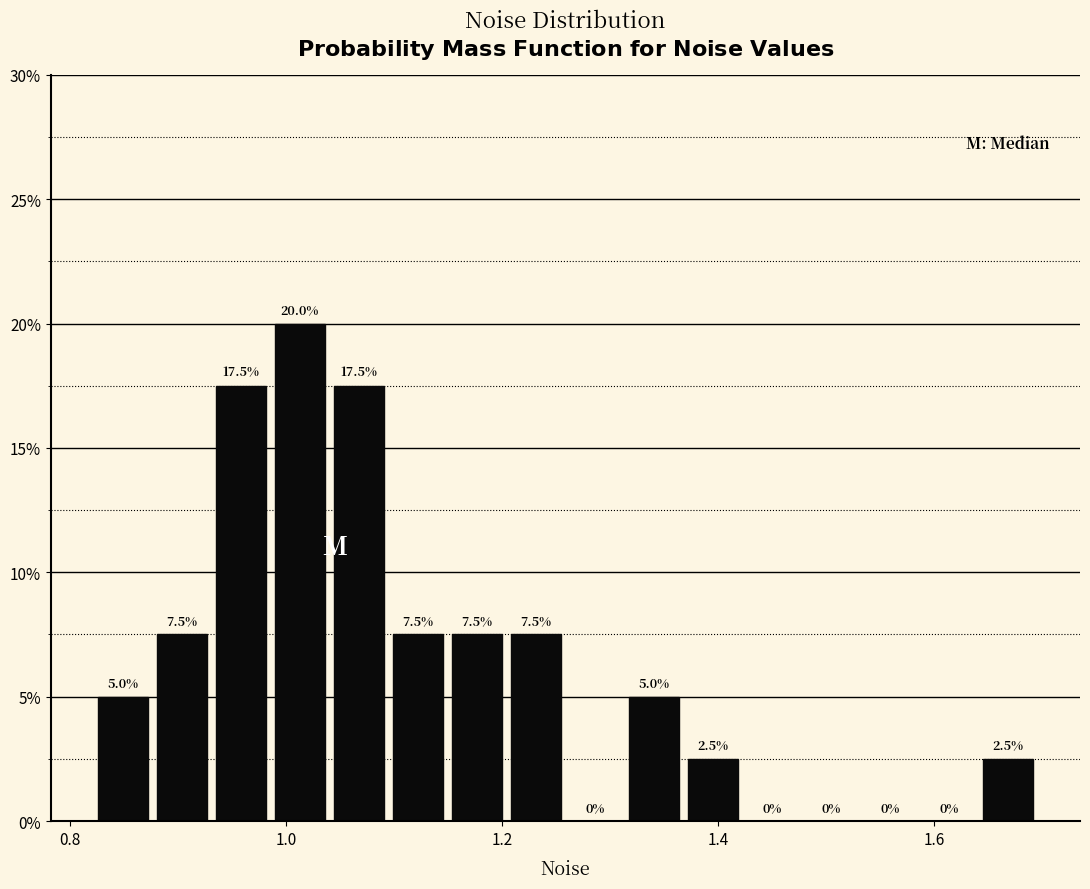

Around what value on the x-axis is the tallest bar? Give the approximate position of its centre, as read against the axis.

1.02